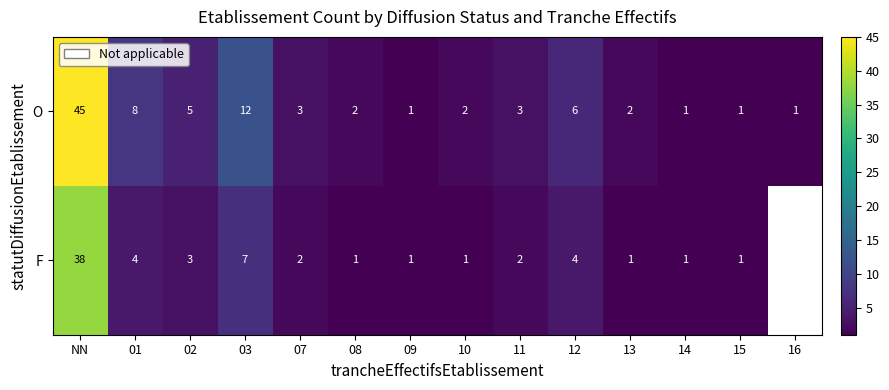

What is the minimum value shown in the chart?

1.0